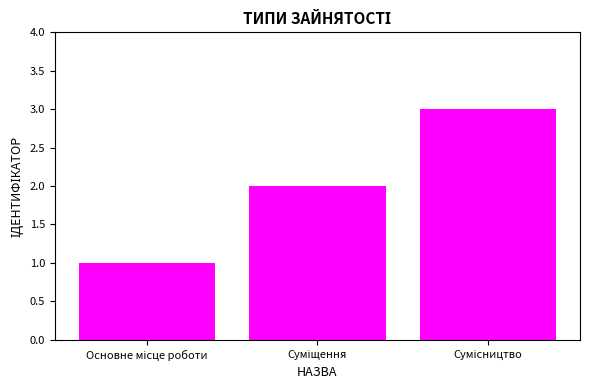

Are the bars horizontal?

No